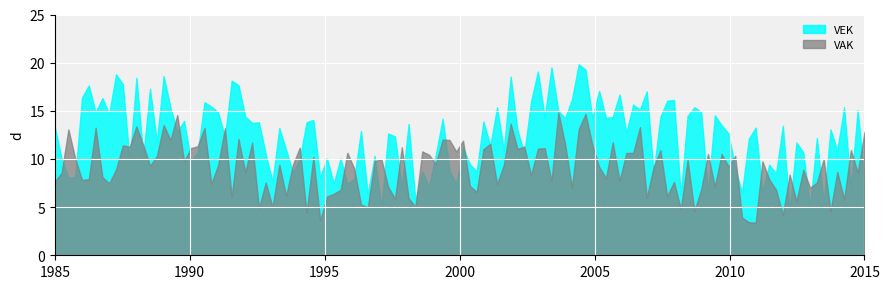

List the series in order of their peak value, highest first.

VEK, VAK